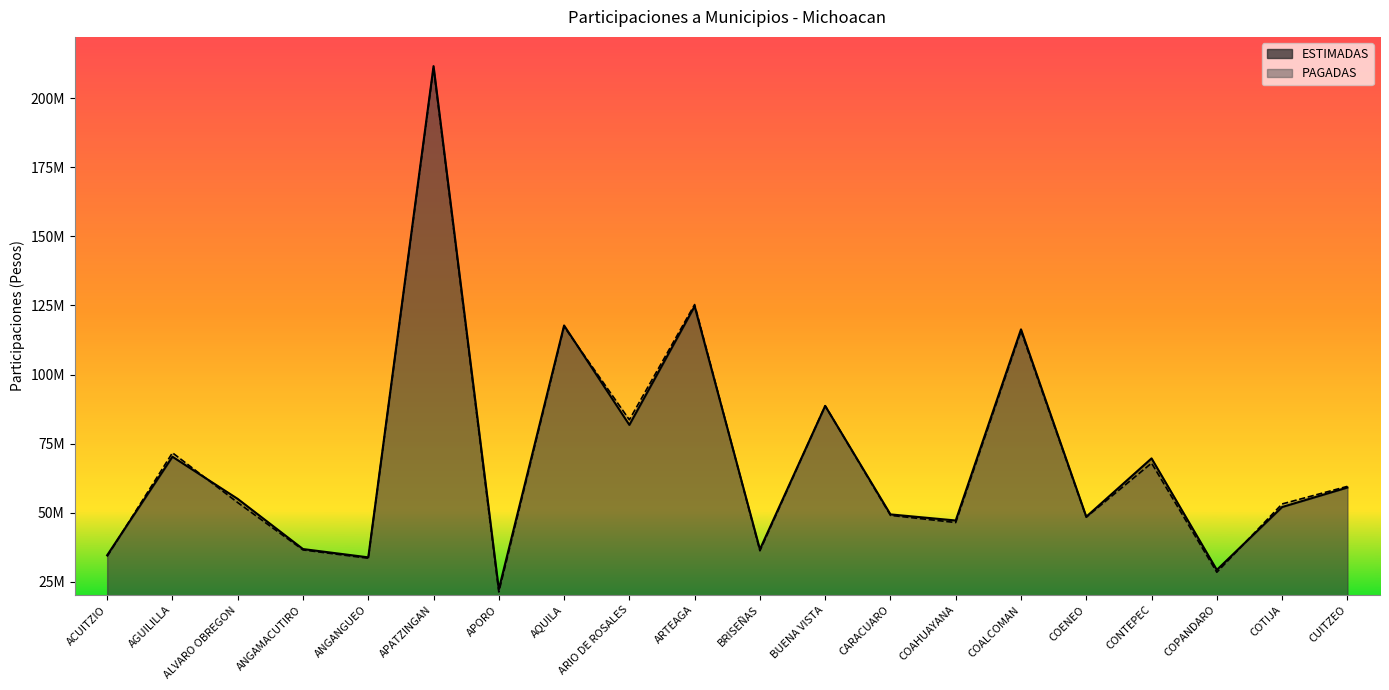

True or false: PAGADAS has a value of 92837624.0 at COTIJA.

False